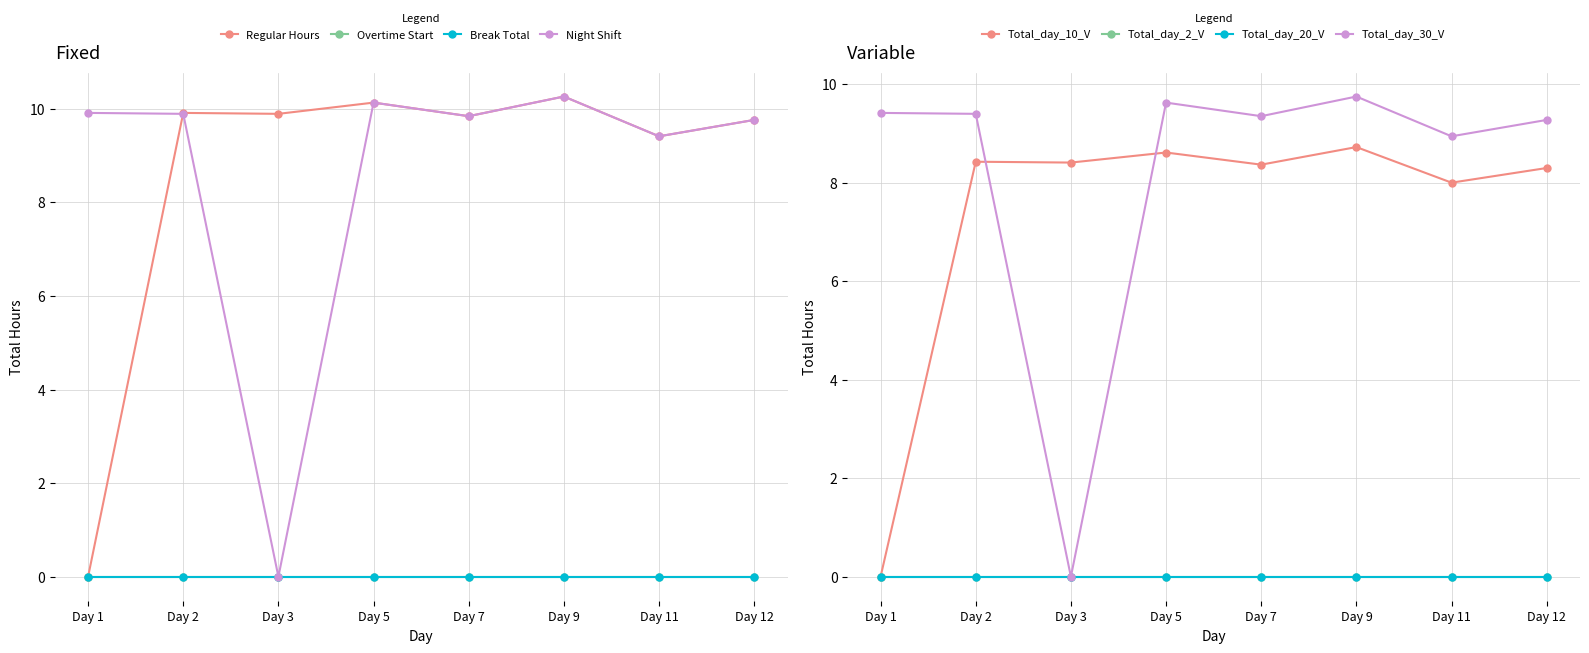

Read the Regular Hours value at Day 11.

9.4